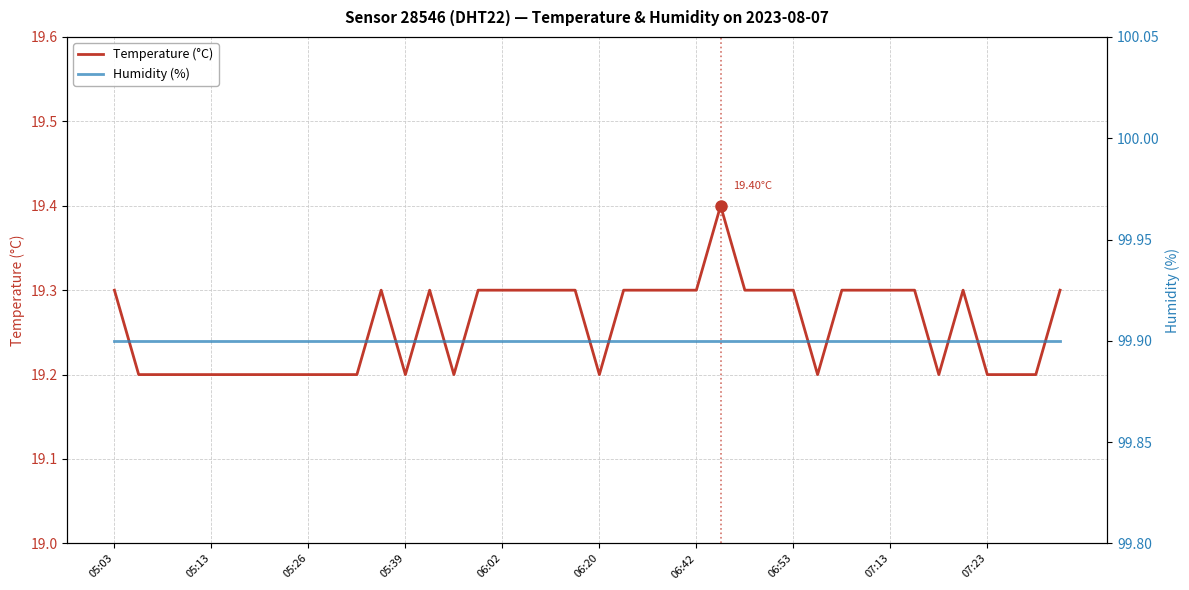

The value of Humidity (%) at 05:39 is 172.5. True or false?

False